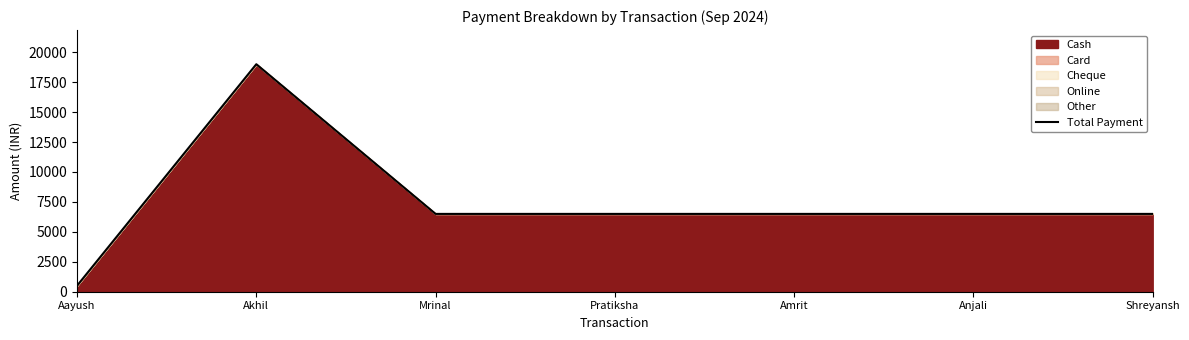

How many data points does each series have?

7